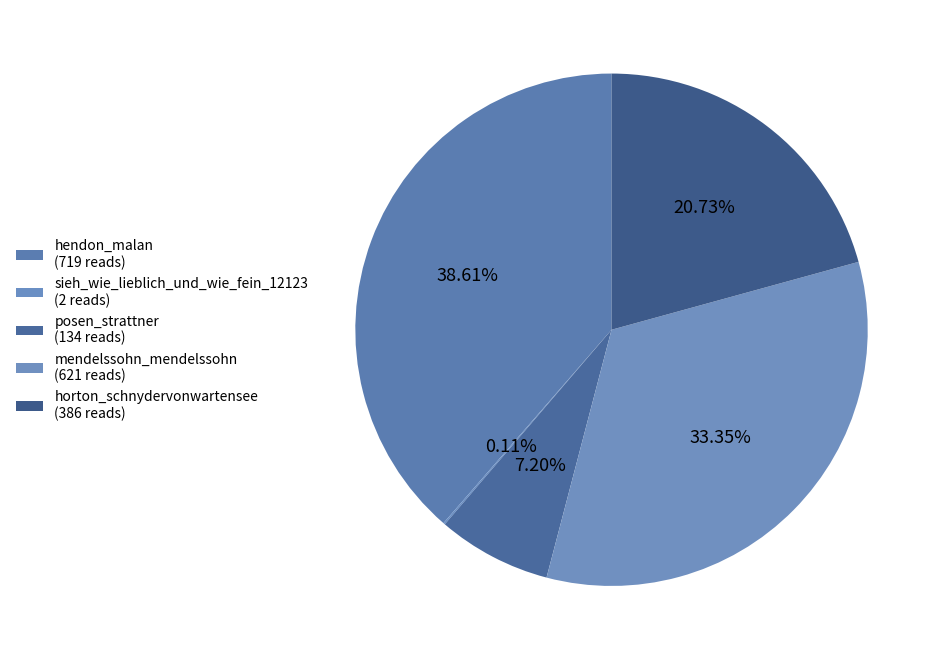

To the nearest percent, what portion does mendelssohn_mendelssohn represent?

33%